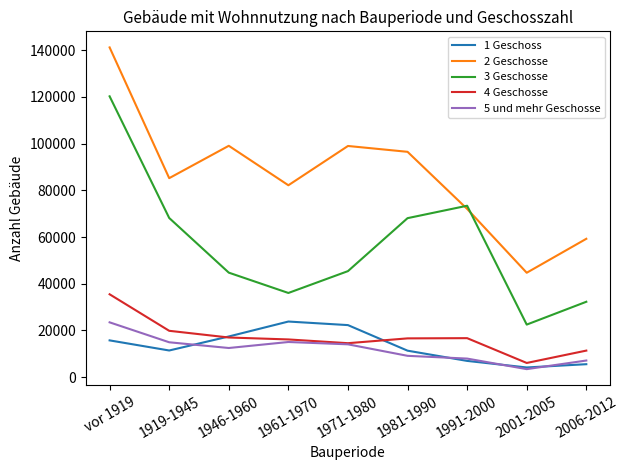

True or false: 3 Geschosse and 1 Geschoss intersect in this chart.

False